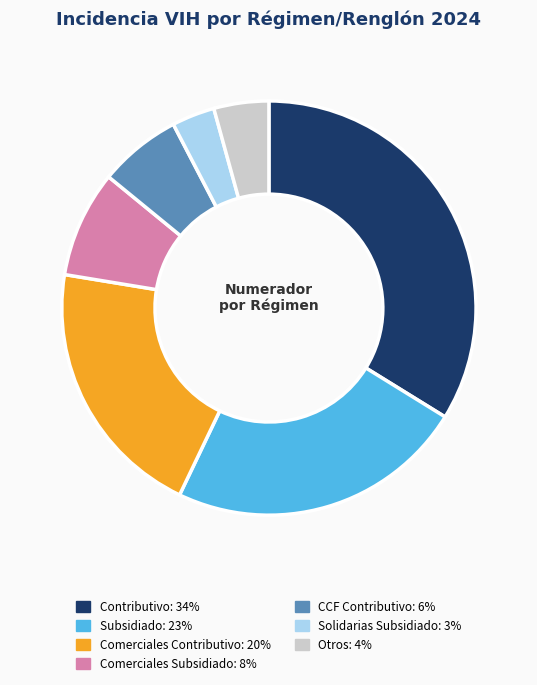

How many segments does this pie chart have?

7